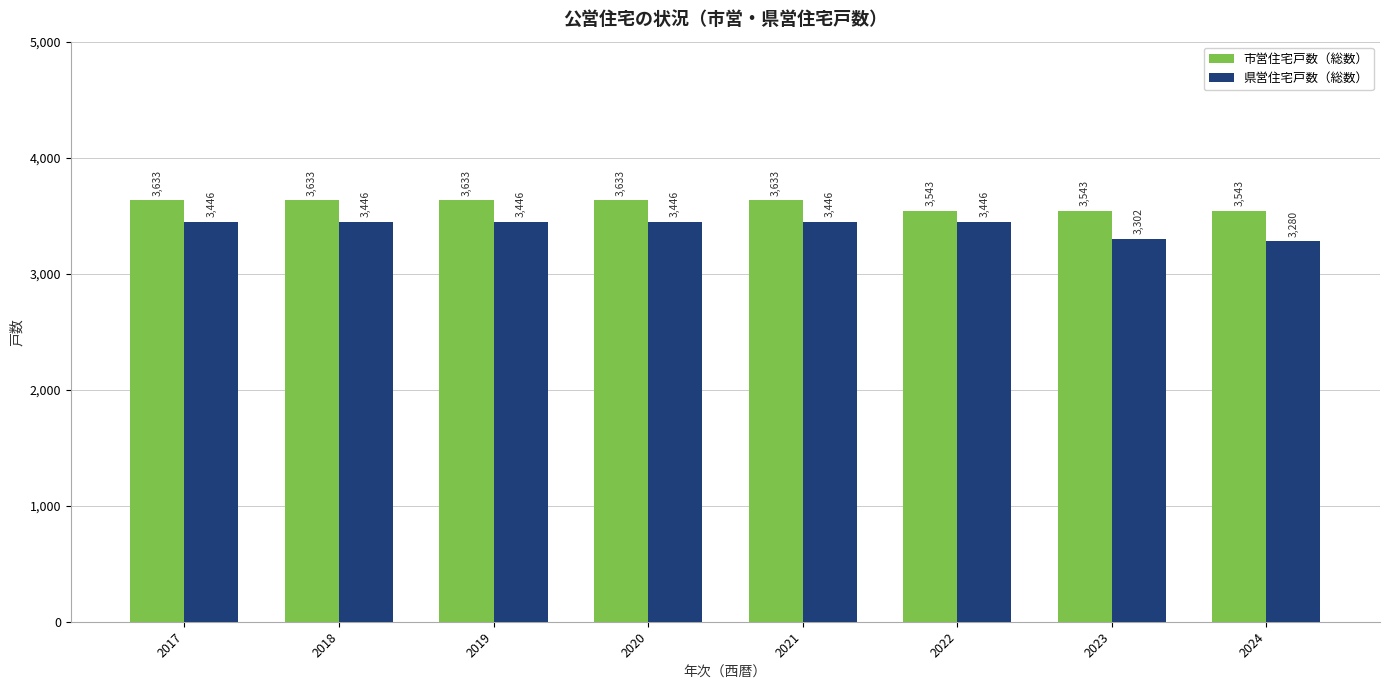

Reading left to right, what are all the values shown in this chart?

市営住宅戸数（総数）: 2017=3633	2018=3633	2019=3633	2020=3633	2021=3633	2022=3543	2023=3543	2024=3543
県営住宅戸数（総数）: 2017=3446	2018=3446	2019=3446	2020=3446	2021=3446	2022=3446	2023=3302	2024=3280